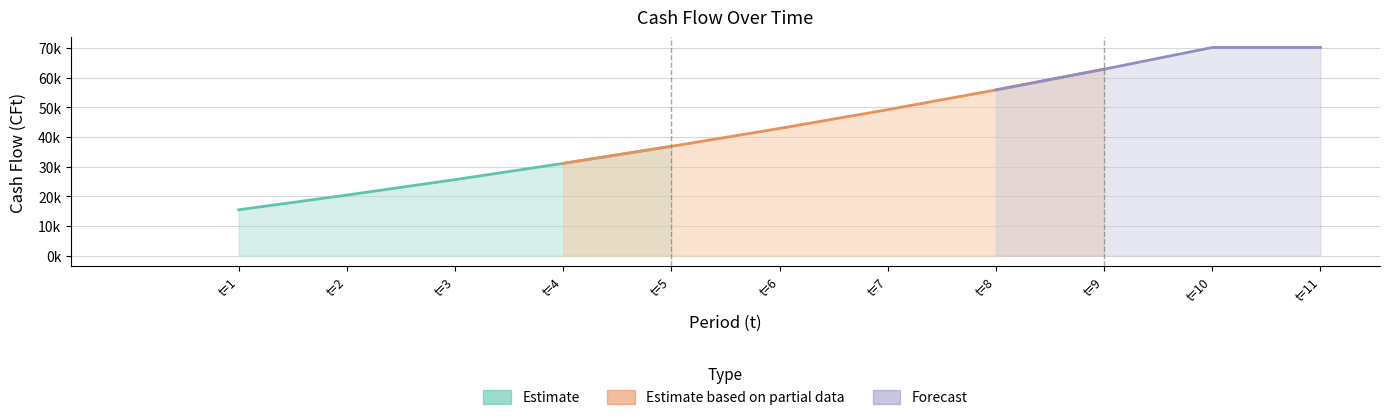

True or false: the data shows 23247.7 at 6.

False